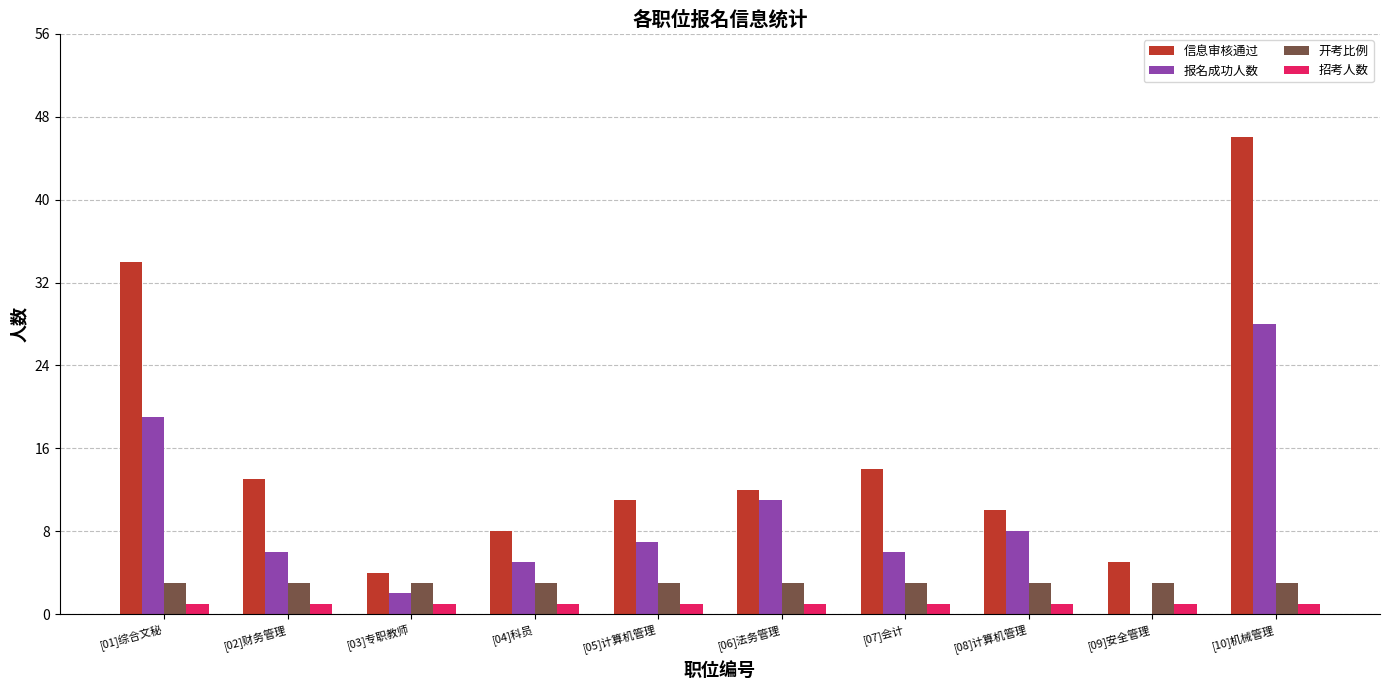

Is the value of 报名成功人数 at [09]安全管理 greater than the value of 开考比例 at [10]机械管理?

No